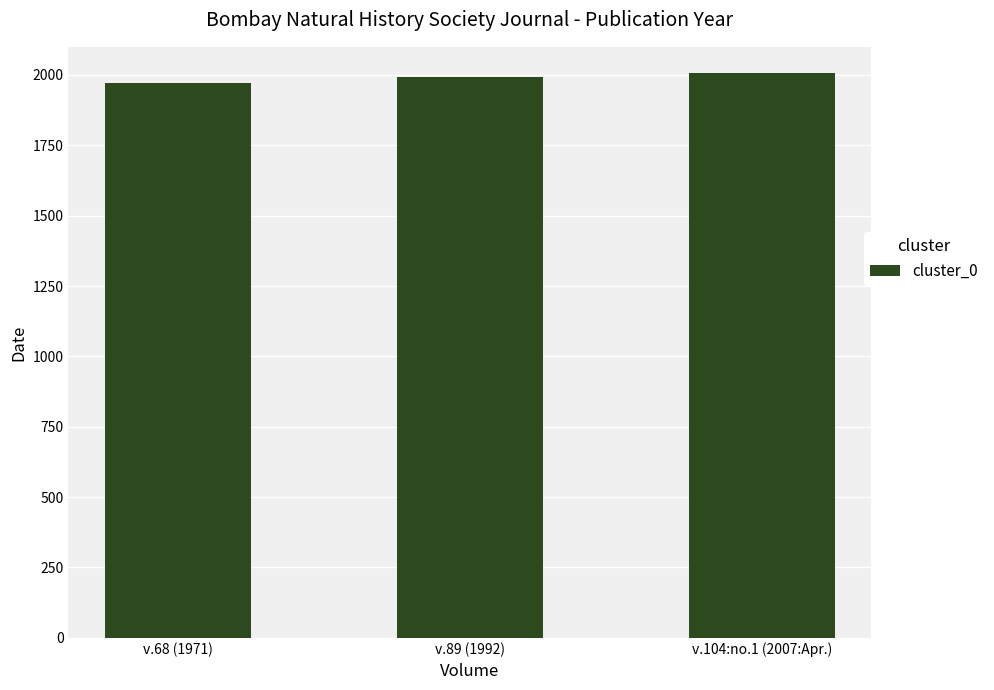

What position from the right is v.68 (1971)?

3